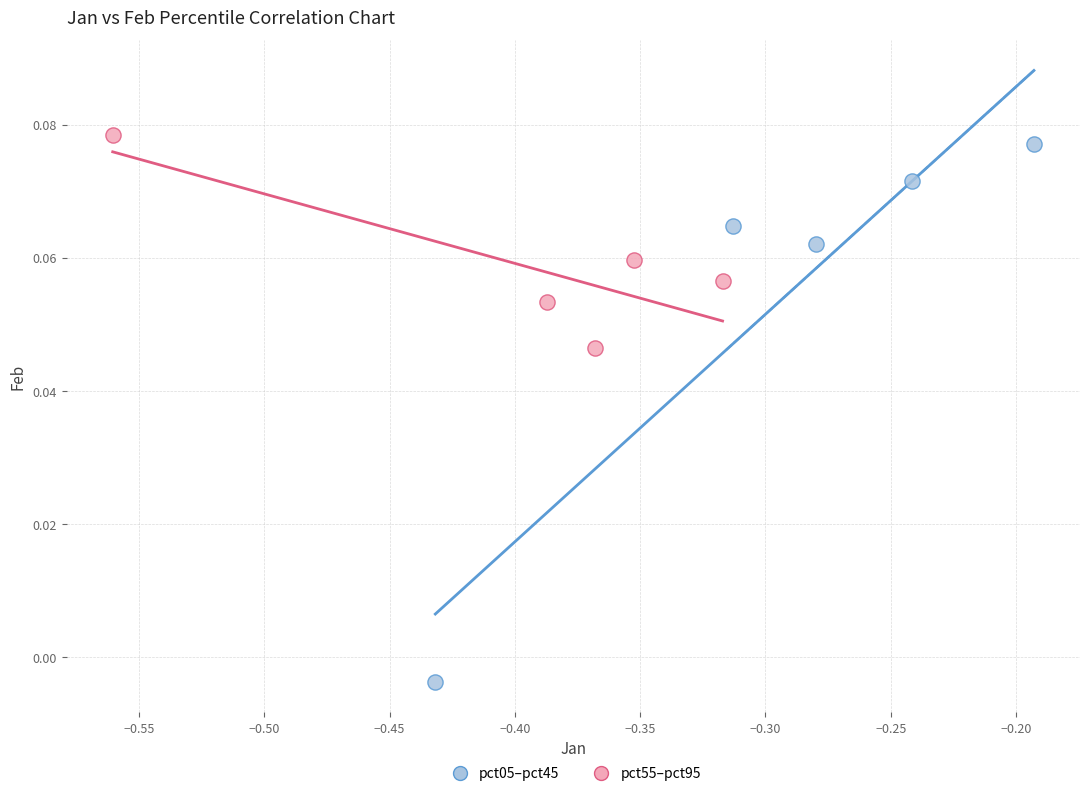

Which series reaches the minimum Y coordinate?

pct05–pct45